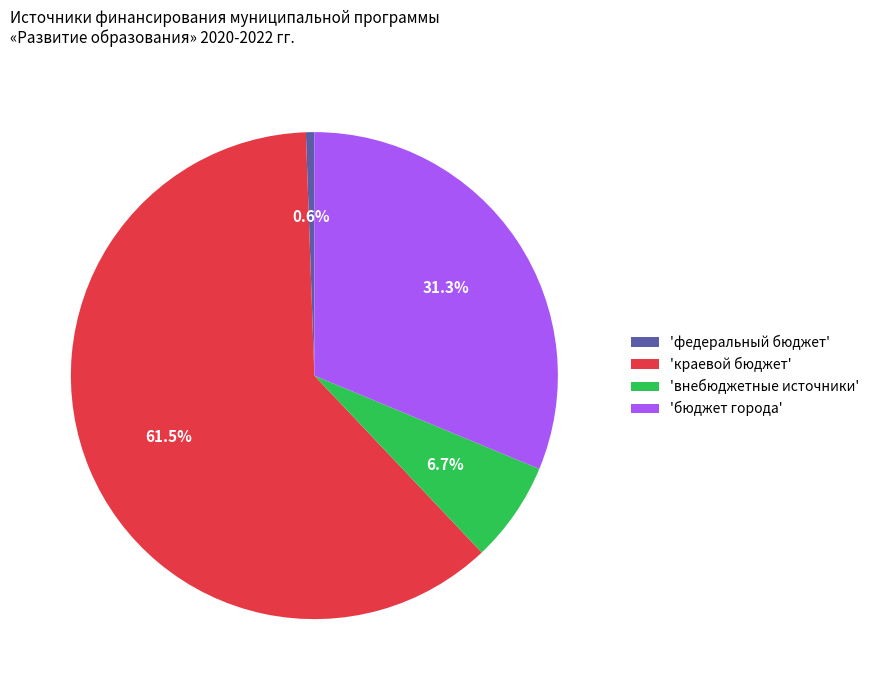

Do 'внебюджетные источники' and 'краевой бюджет' together represent more than half of the pie?

Yes